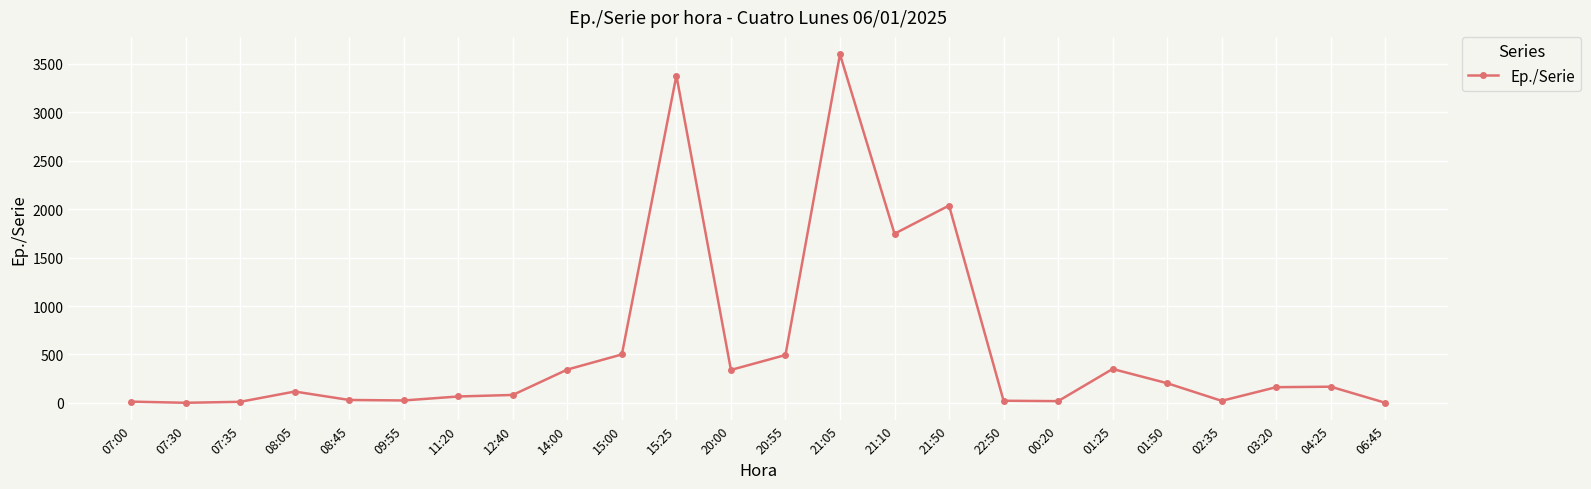

What is the label of the 24th point from the left?

06:45